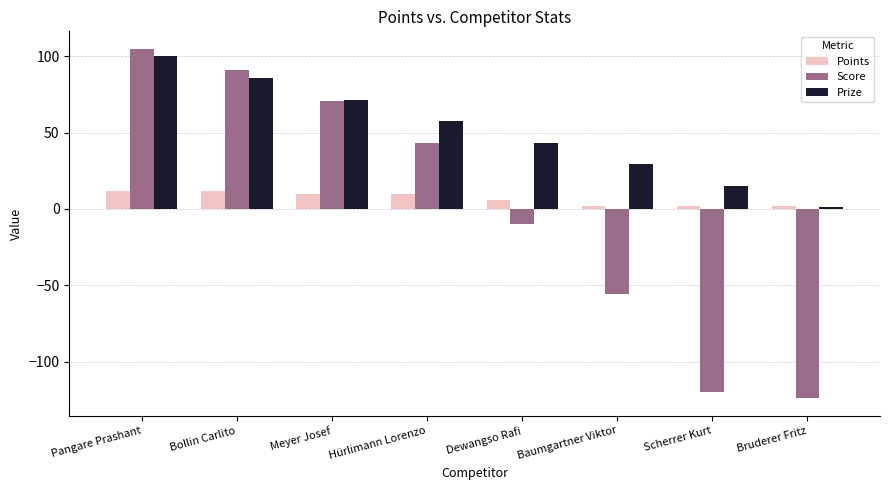

How many categories are shown in the chart?

8